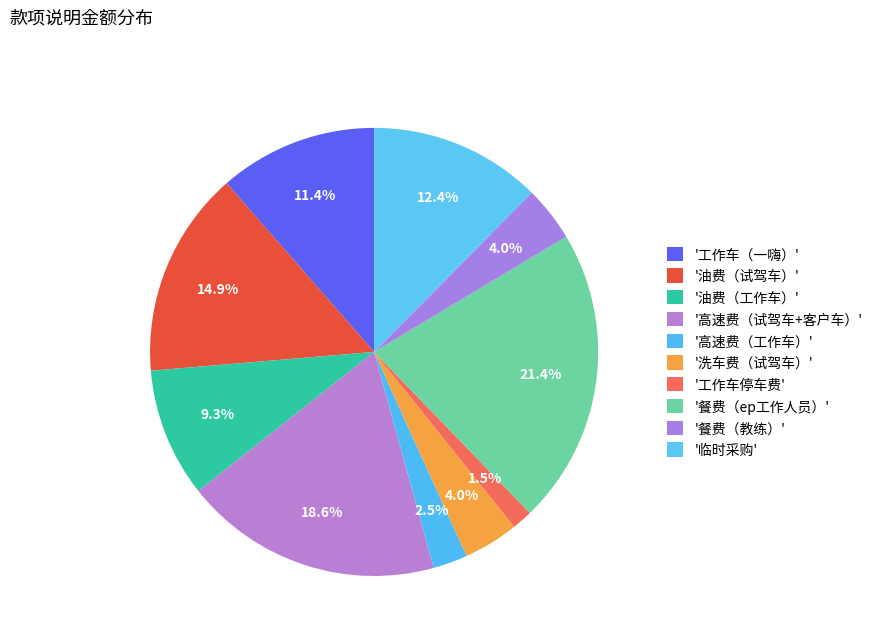

Is there any slice that represents more than half of the pie?

No